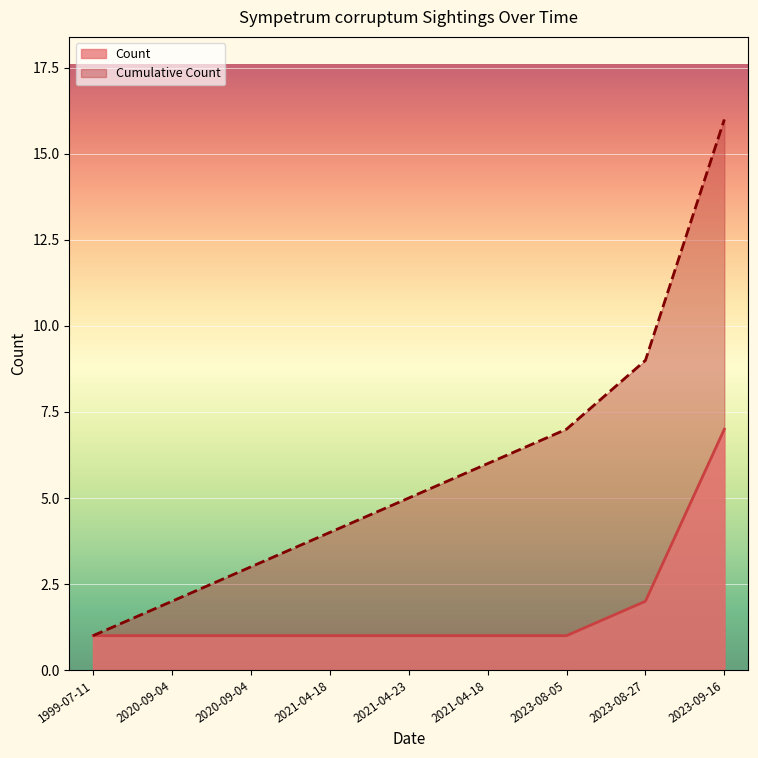

What are all the series names shown in the legend?

Count, Cumulative Count